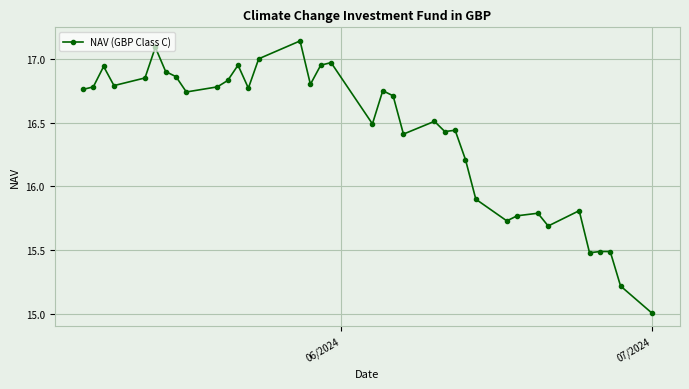

What is the difference between the maximum and minimum values?

2.1